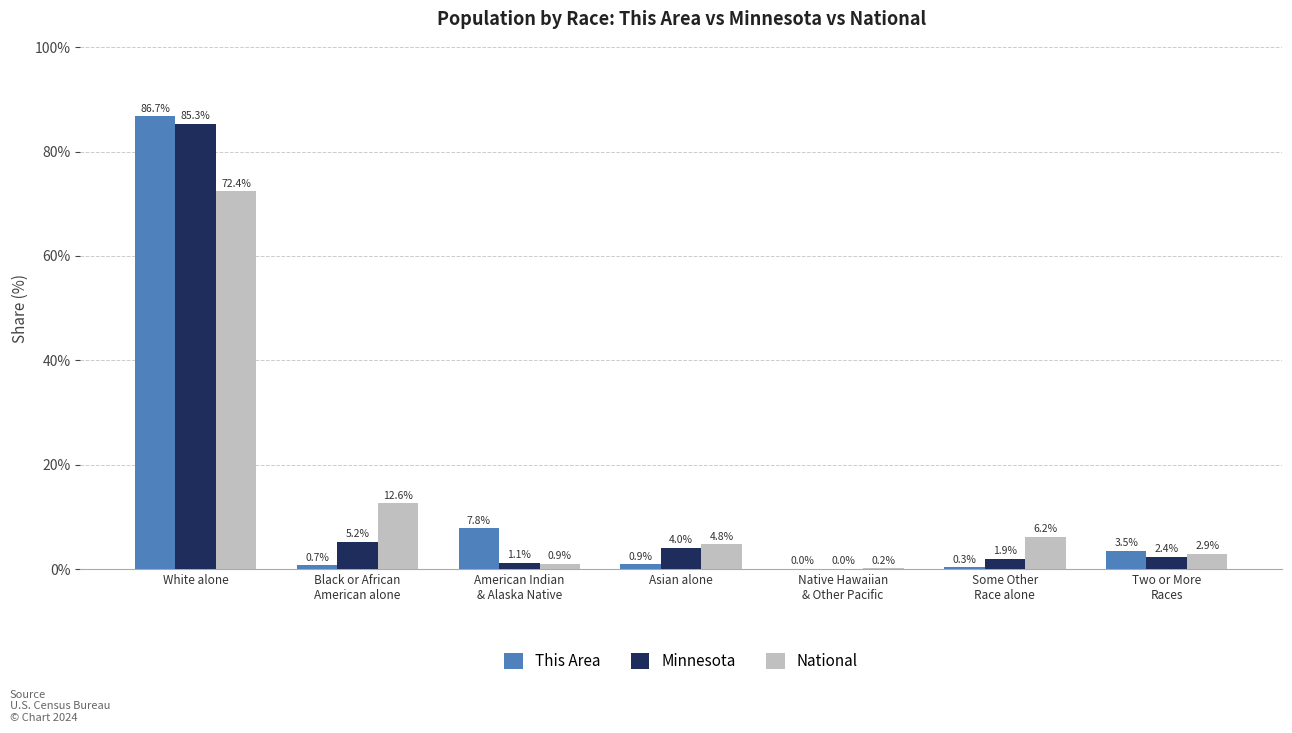

At which category is the sum across all series the highest?

White alone